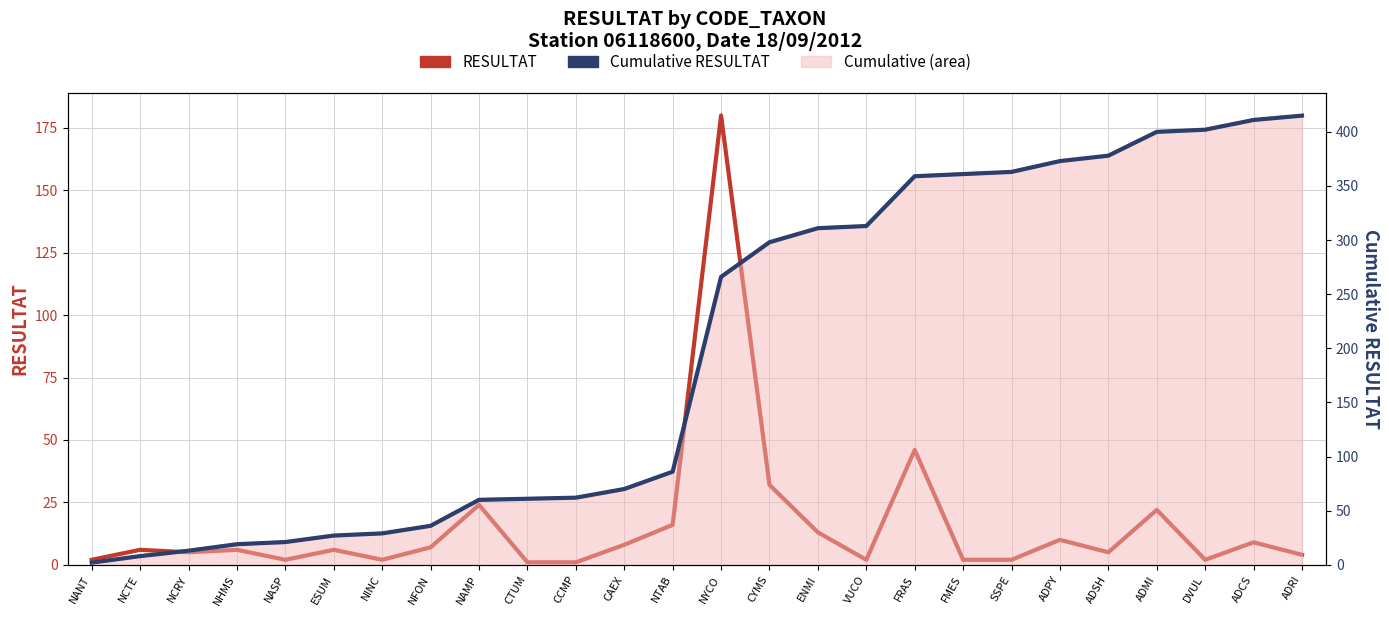

Does the chart display data point markers on the line(s)?

No